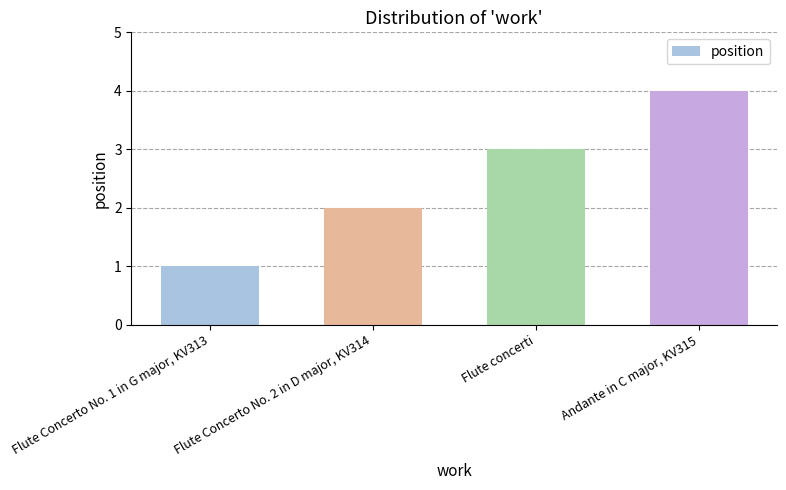

What is the label of the 1st bar from the right?

Andante in C major, KV315